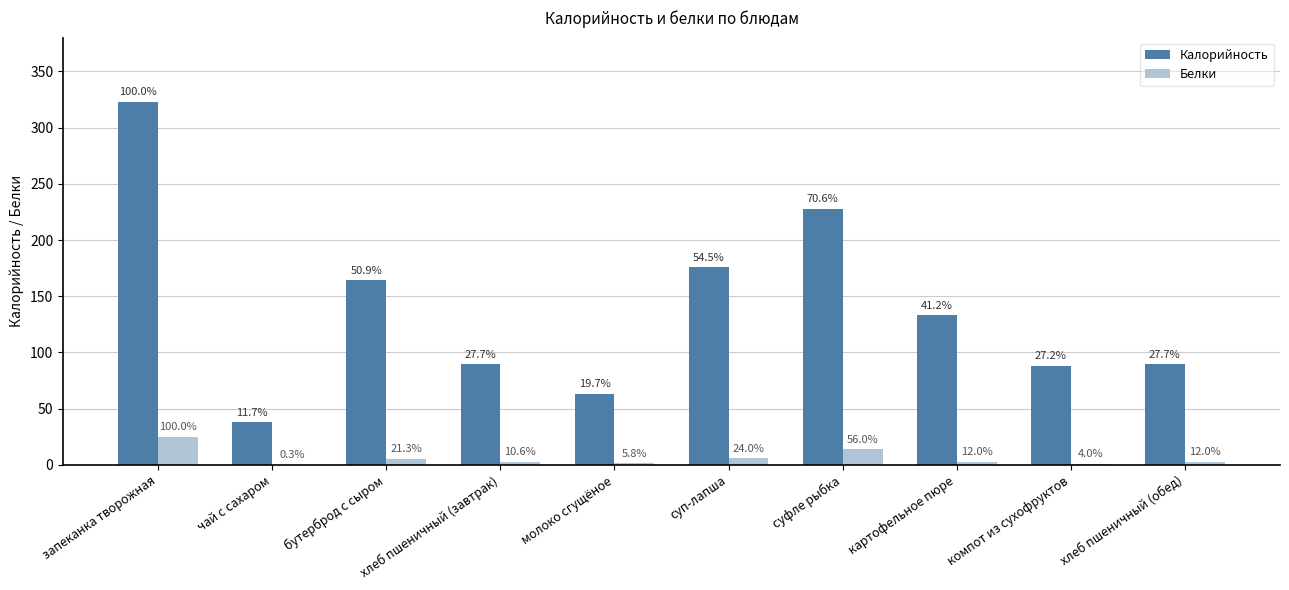

At молоко сгущёное, list the series in order from smallest to largest.

Белки, Калорийность